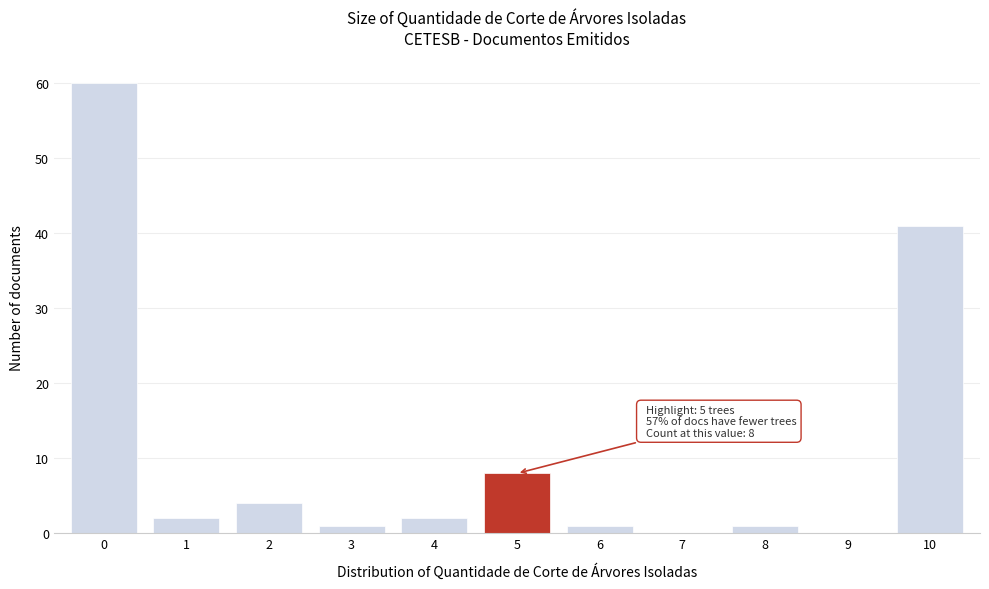

Reading right to left, list all the values displayed in this chart.

10=41	9=0	8=1	7=0	6=1	5=8	4=2	3=1	2=4	1=2	0=60